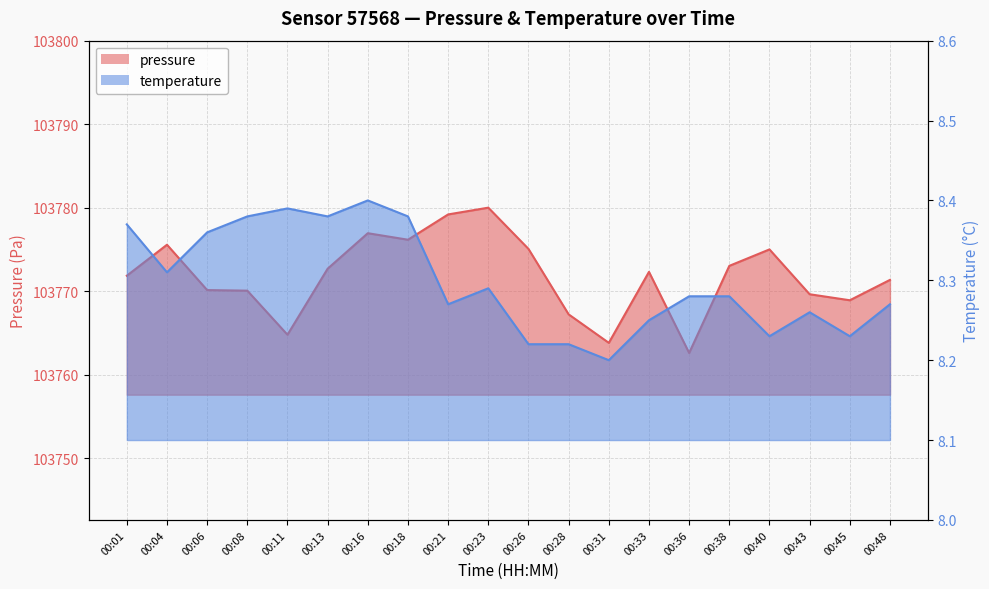

Reading left to right, extract all data points from this chart.

pressure: 00:01=103771.9	00:04=103775.6	00:06=103770.2	00:08=103770.1	00:11=103764.8	00:13=103772.7	00:16=103777.0	00:18=103776.2	00:21=103779.2	00:23=103780.0	00:26=103775.1	00:28=103767.2	00:31=103763.8	00:33=103772.3	00:36=103762.6	00:38=103773.1	00:40=103775.0	00:43=103769.7	00:45=103768.9	00:48=103771.4
temperature: 00:01=8.4	00:04=8.3	00:06=8.4	00:08=8.4	00:11=8.4	00:13=8.4	00:16=8.4	00:18=8.4	00:21=8.3	00:23=8.3	00:26=8.2	00:28=8.2	00:31=8.2	00:33=8.2	00:36=8.3	00:38=8.3	00:40=8.2	00:43=8.3	00:45=8.2	00:48=8.3